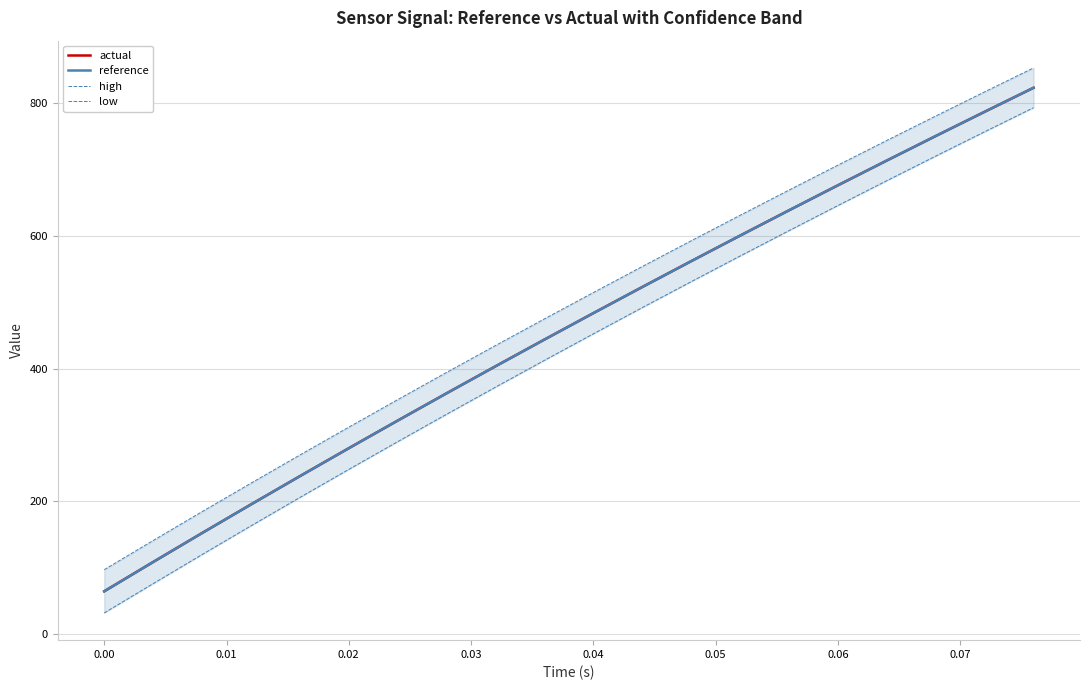

What is the minimum value for actual?

64.0